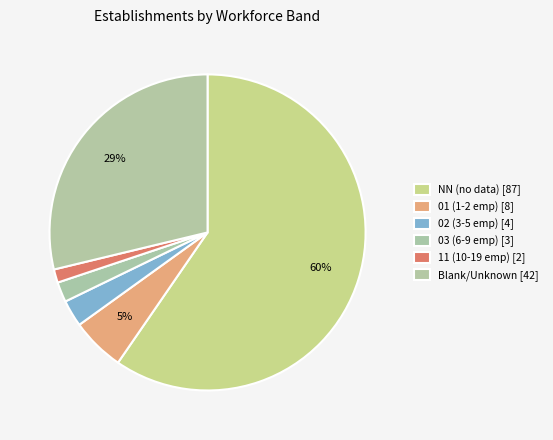

Count the number of slices in the pie.

6